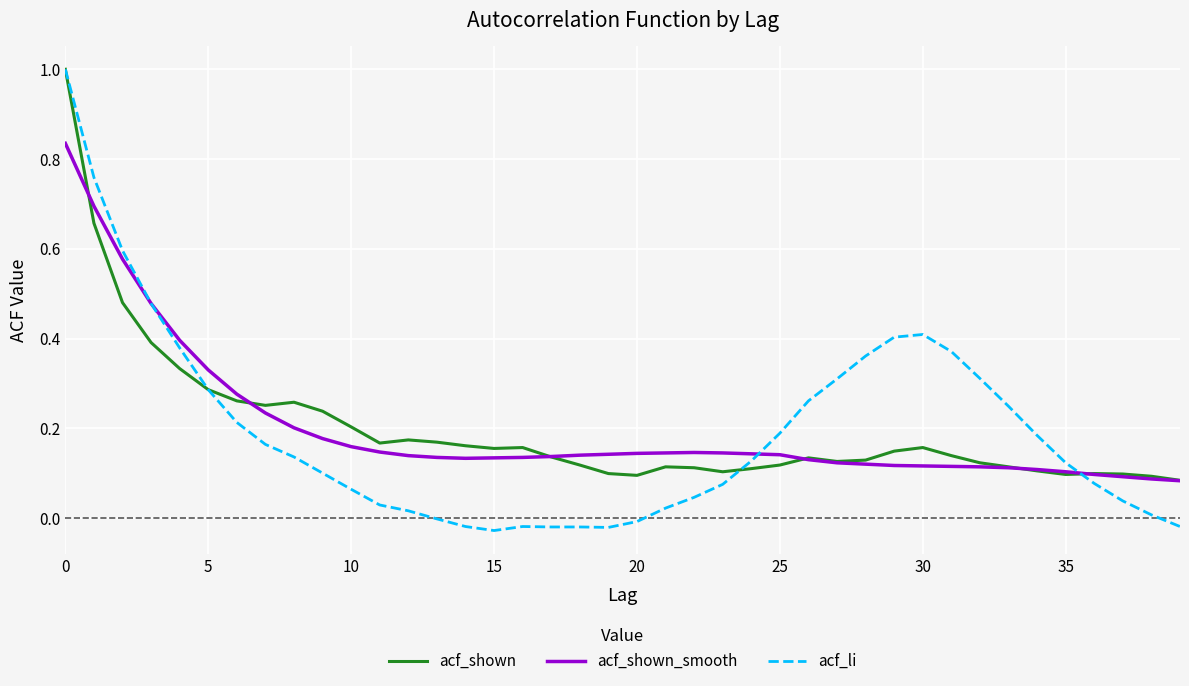

What is the maximum value for acf_shown?

1.0